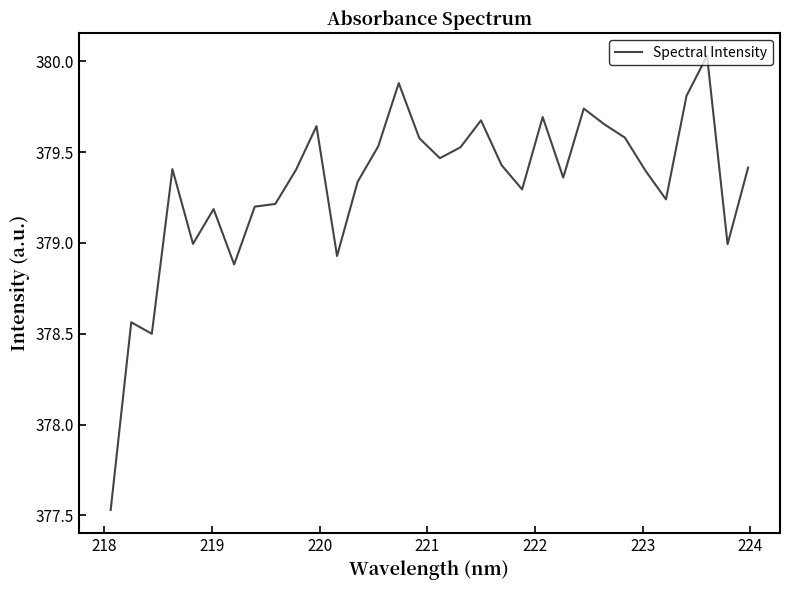

What is the difference between the maximum and minimum values?

2.5